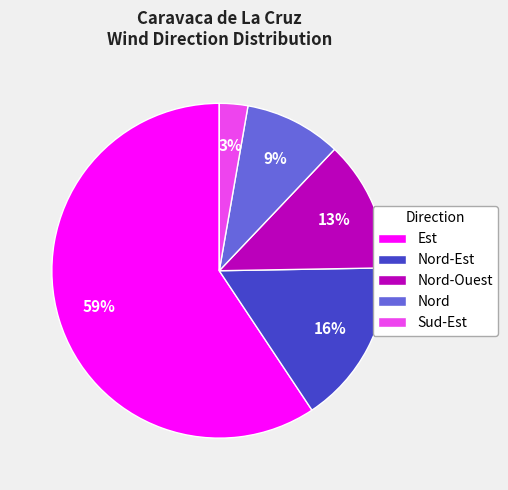

To the nearest percent, what is the average slice percentage?

20%